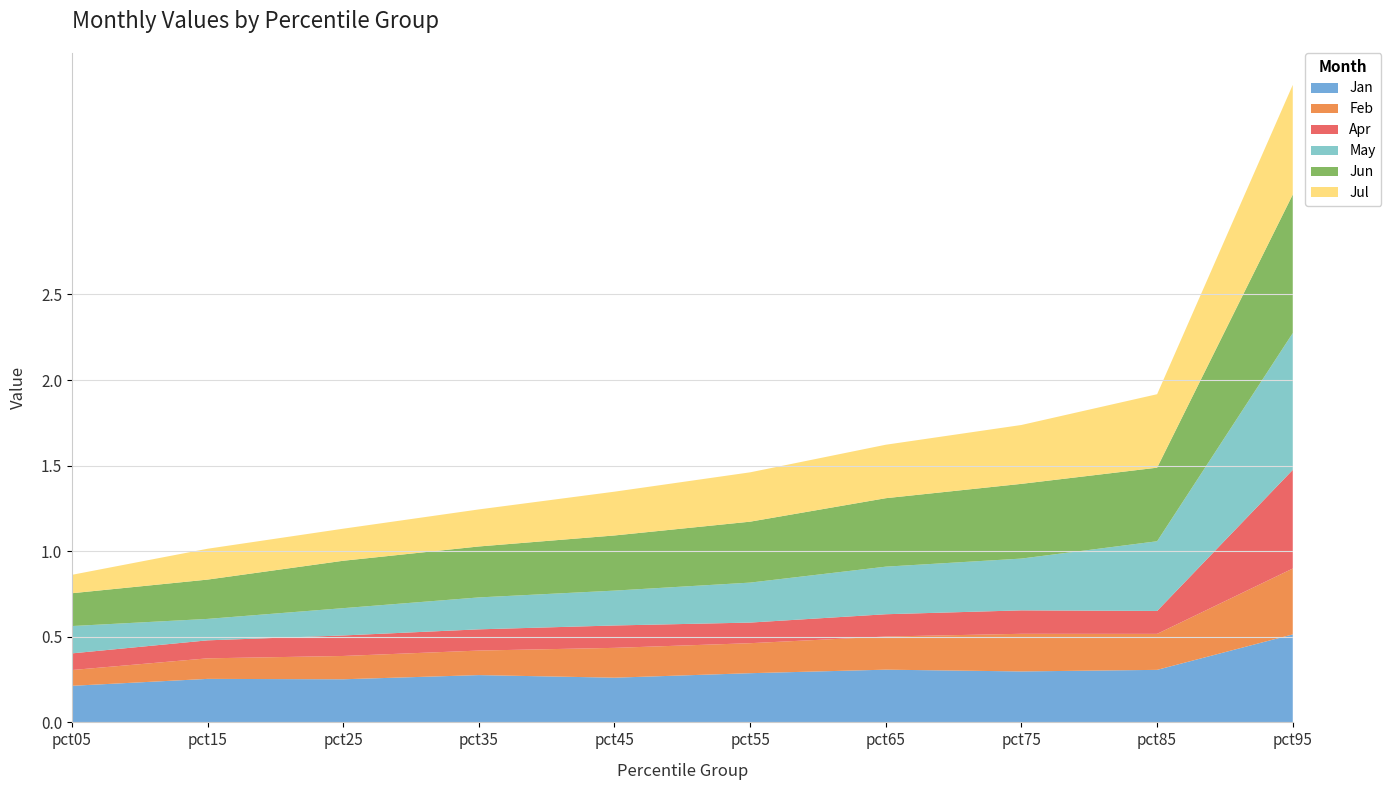

Reading right to left, what are all the values shown in this chart?

Jan: pct95=0.5	pct85=0.3	pct75=0.3	pct65=0.3	pct55=0.3	pct45=0.3	pct35=0.3	pct25=0.3	pct15=0.3	pct05=0.2
Feb: pct95=0.4	pct85=0.2	pct75=0.2	pct65=0.2	pct55=0.2	pct45=0.2	pct35=0.1	pct25=0.1	pct15=0.1	pct05=0.1
Apr: pct95=0.6	pct85=0.1	pct75=0.1	pct65=0.1	pct55=0.1	pct45=0.1	pct35=0.1	pct25=0.1	pct15=0.1	pct05=0.1
May: pct95=0.8	pct85=0.4	pct75=0.3	pct65=0.3	pct55=0.2	pct45=0.2	pct35=0.2	pct25=0.2	pct15=0.1	pct05=0.2
Jun: pct95=0.8	pct85=0.4	pct75=0.4	pct65=0.4	pct55=0.4	pct45=0.3	pct35=0.3	pct25=0.3	pct15=0.2	pct05=0.2
Jul: pct95=0.6	pct85=0.4	pct75=0.3	pct65=0.3	pct55=0.3	pct45=0.3	pct35=0.2	pct25=0.2	pct15=0.2	pct05=0.1